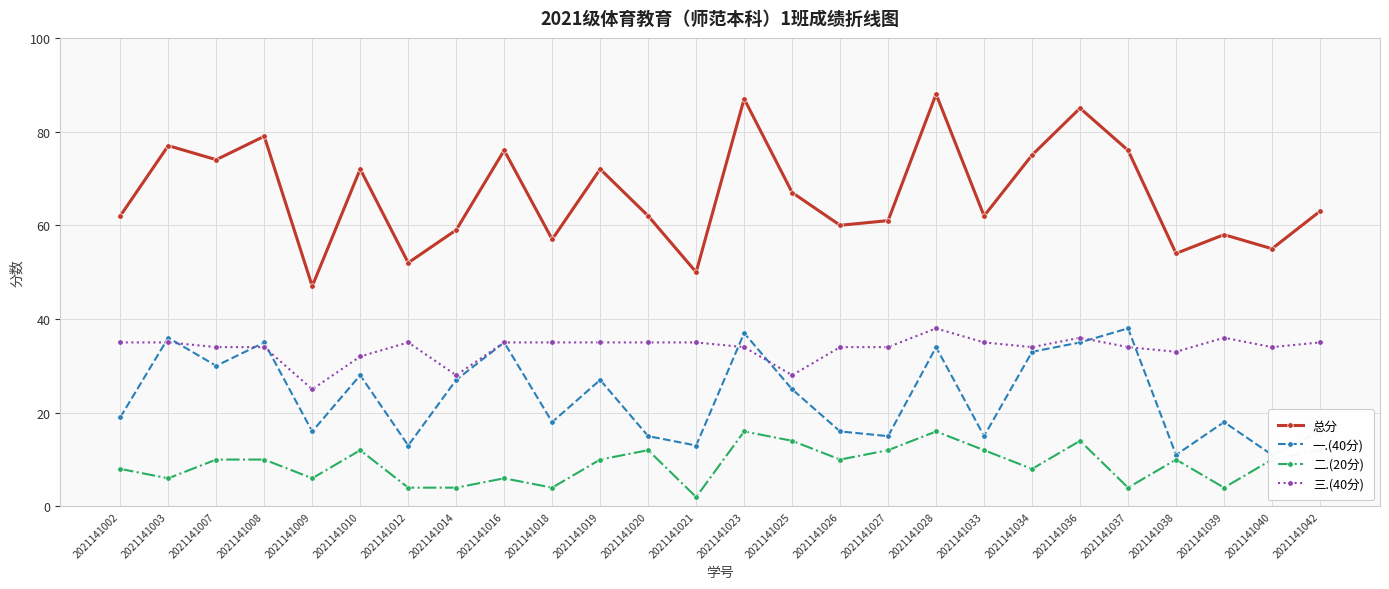

True or false: 总分 and 一.(40分) intersect in this chart.

False